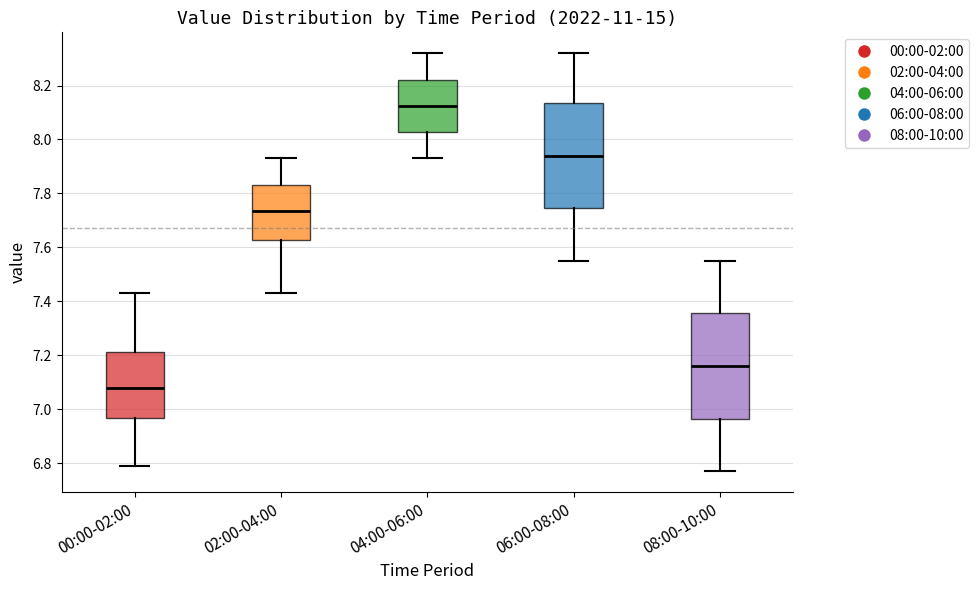

Where does the lower whisker of the box for 00:00-02:00 end on the y-axis? The values are not printed on the chart, so give them approximately, as read against the axis.

6.80